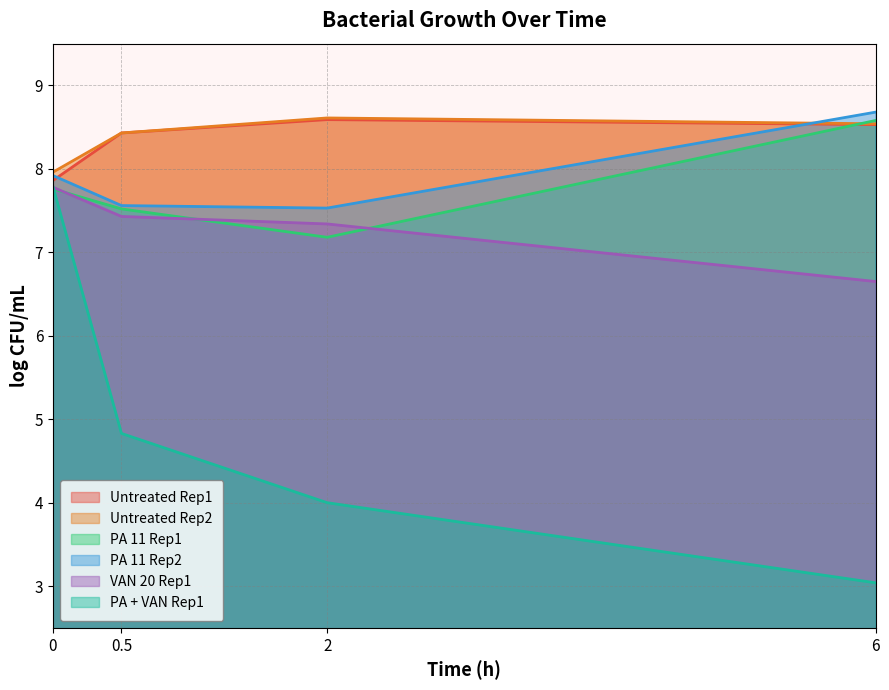

The Untreated Rep1 series shows 13.2 at 2. True or false?

False